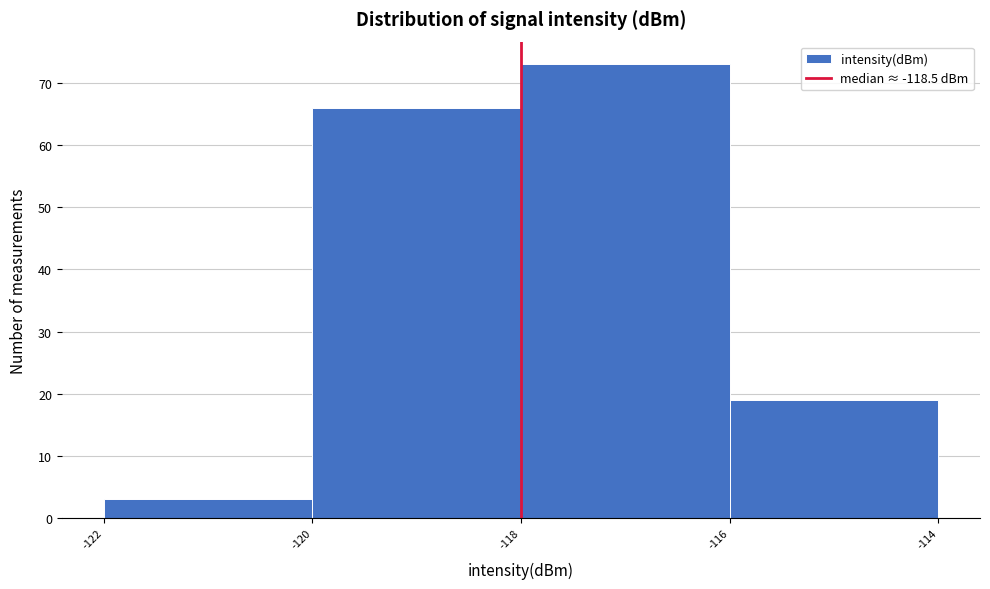

Reading right to left, what are all the values shown in this chart?

-116=19	-118=73	-120=66	-122=3